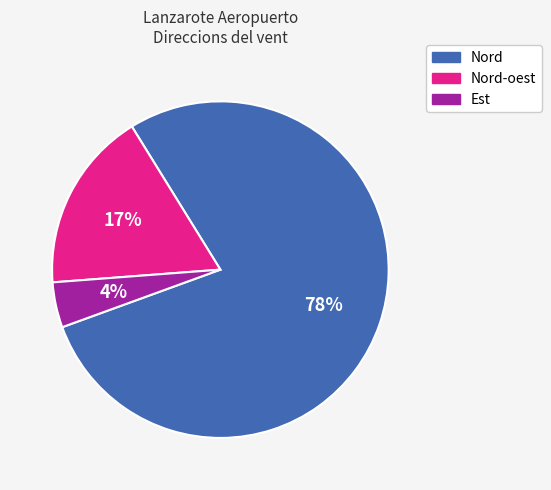

Which category accounts for the majority?

Nord